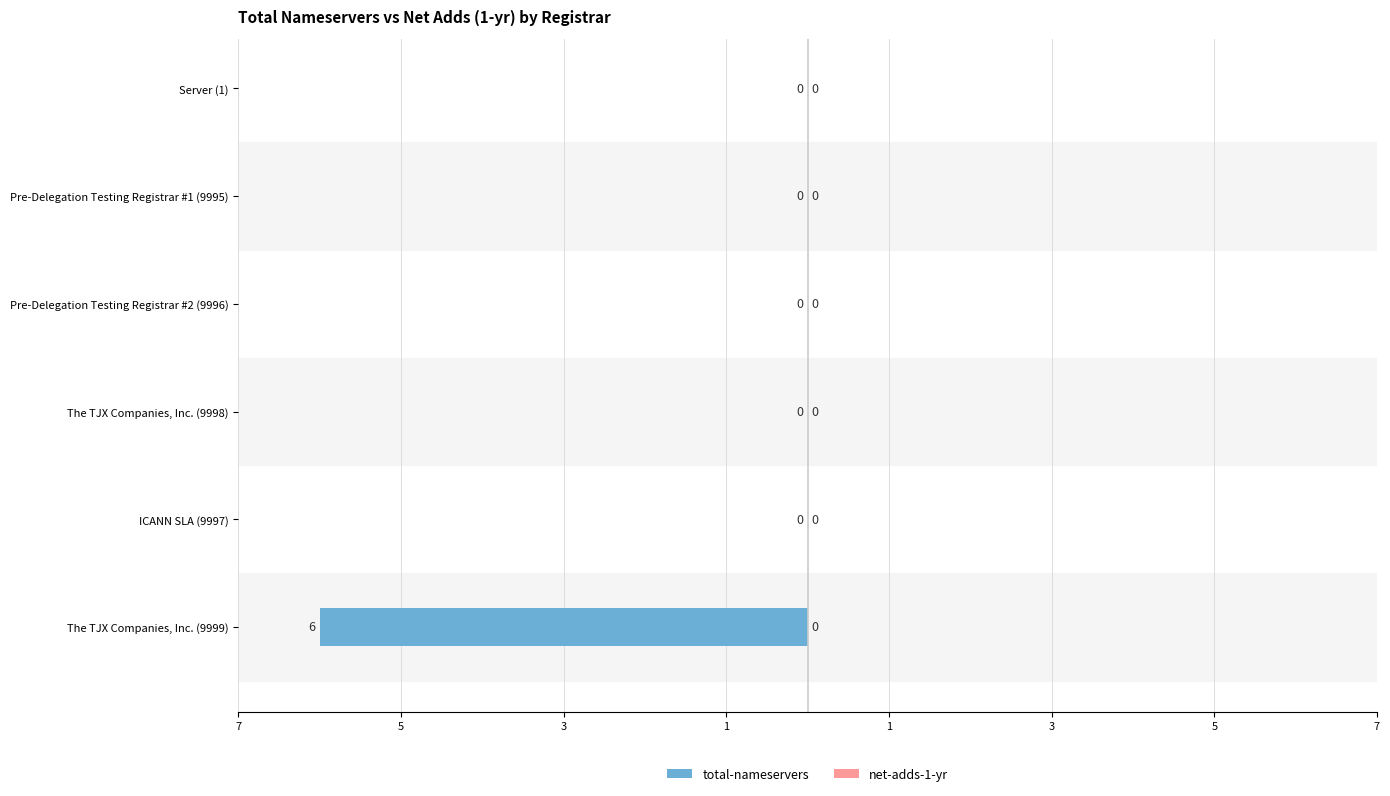

Are the bars horizontal?

Yes